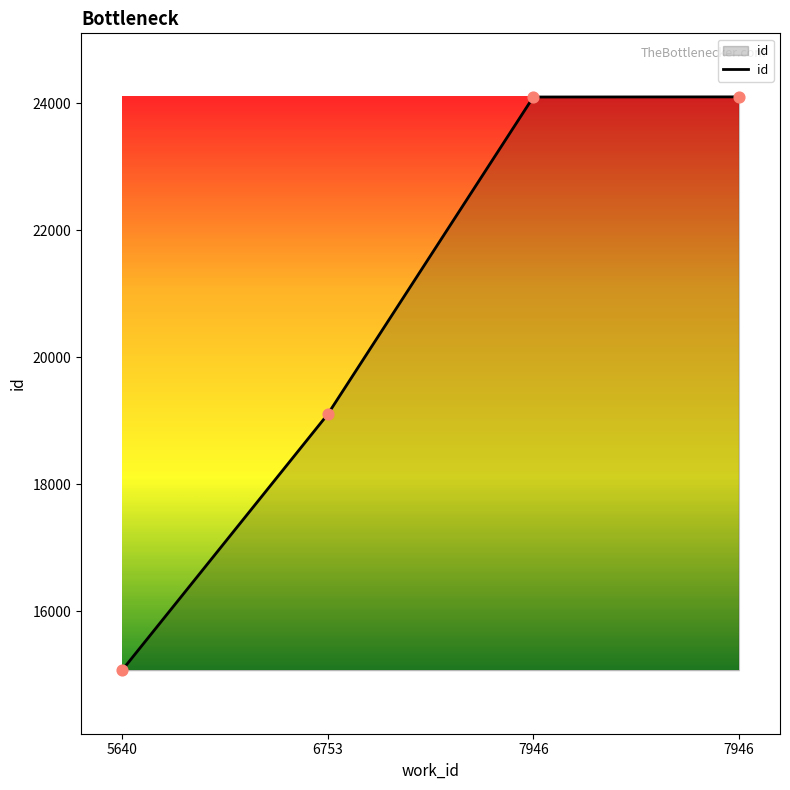

What is the change in value from 5640 to 6753?

+4027